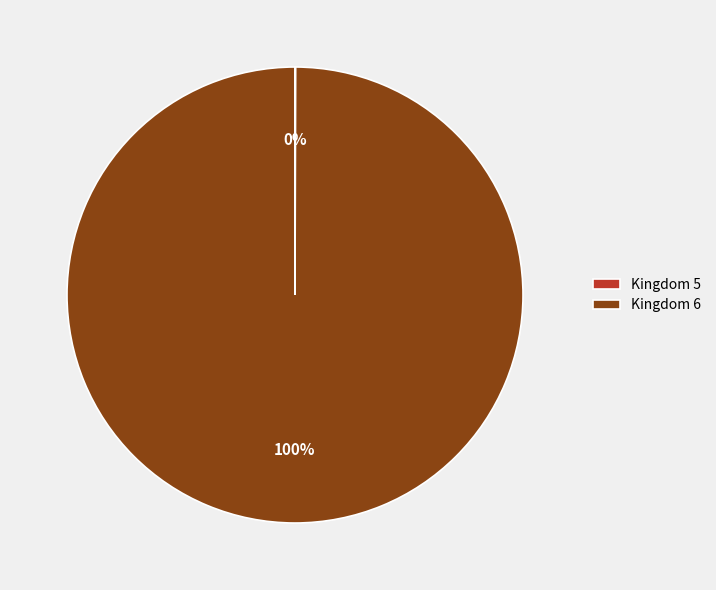

What is the largest slice in the pie chart?

Kingdom 6